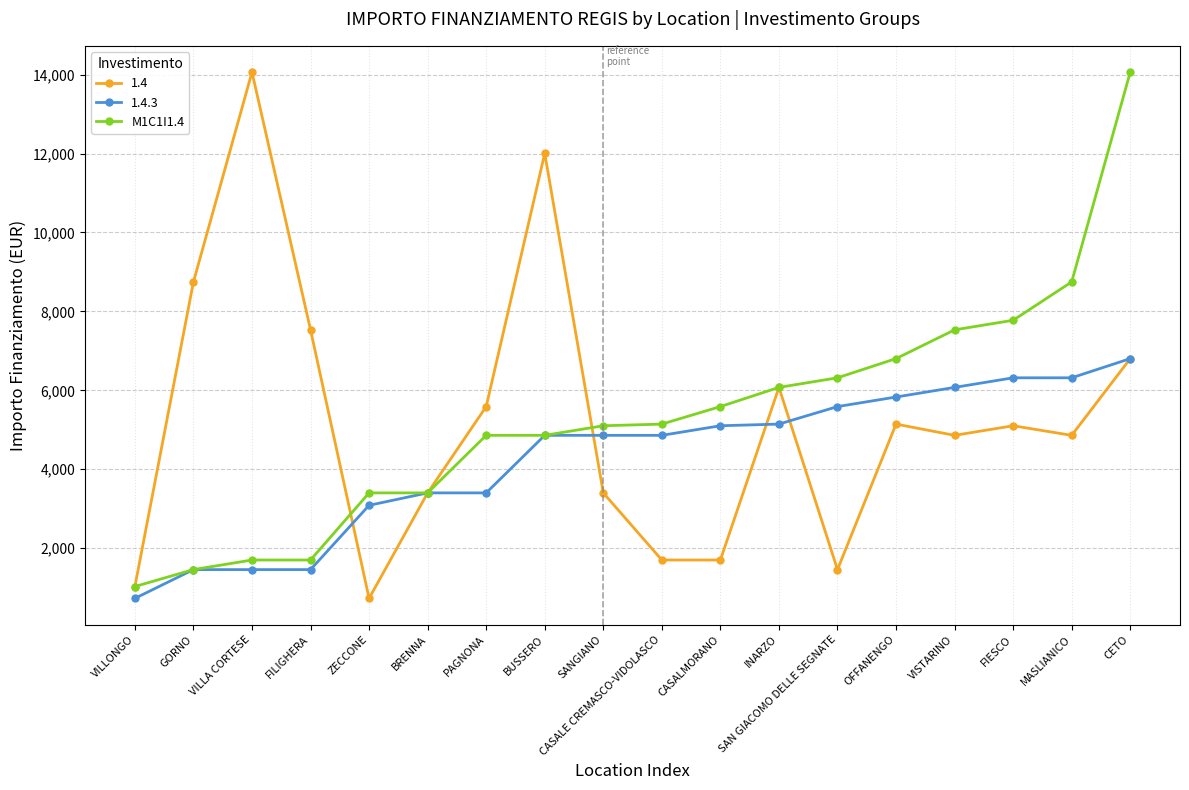

Is it true that 1.4 equals 5589 at PAGNONA?

True